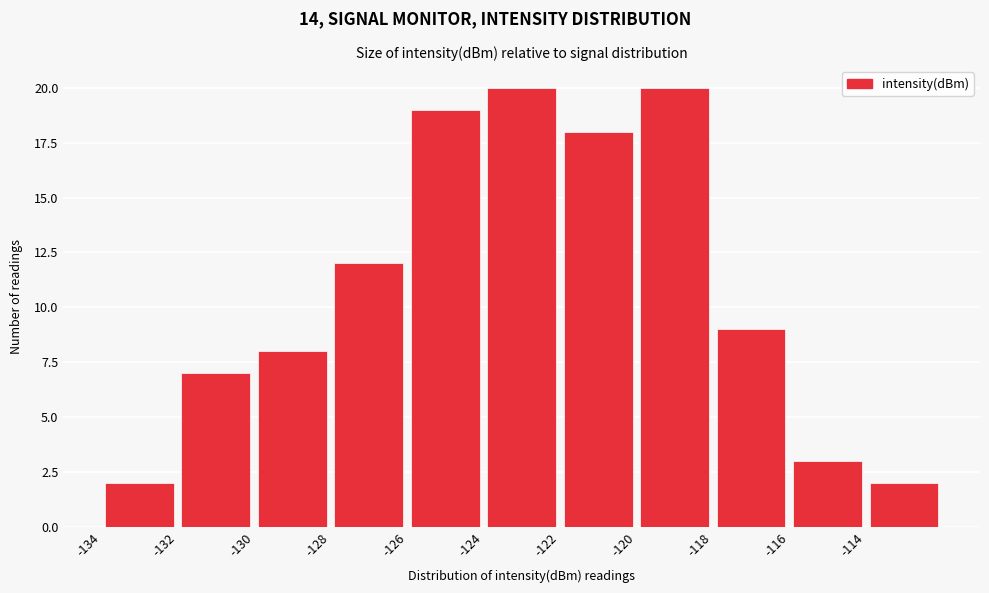

Reading left to right, transcribe this chart: for each bar, give the range it covers on the x-axis and its height. The values are not printed on the chart, so give them approximately, as read against the axis.

-134 to -132: 2
-132 to -130: 7
-130 to -128: 8
-128 to -126: 12
-126 to -124: 19
-124 to -122: 20
-122 to -120: 18
-120 to -118: 20
-118 to -116: 9
-116 to -114: 3
-114 to -112: 2